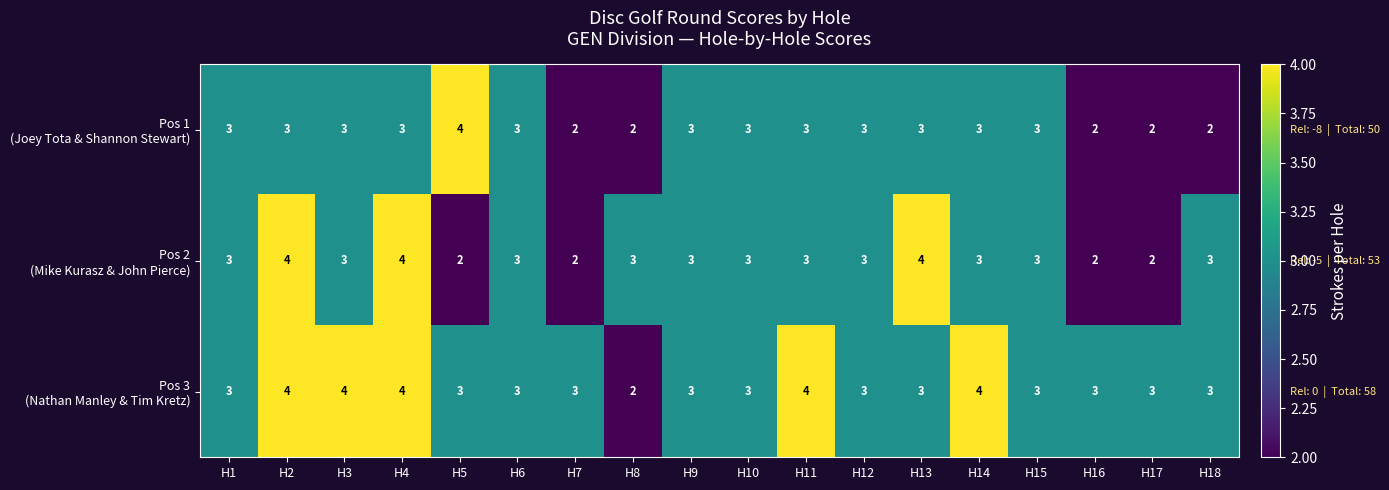

What is the total value across all series at H17?

7